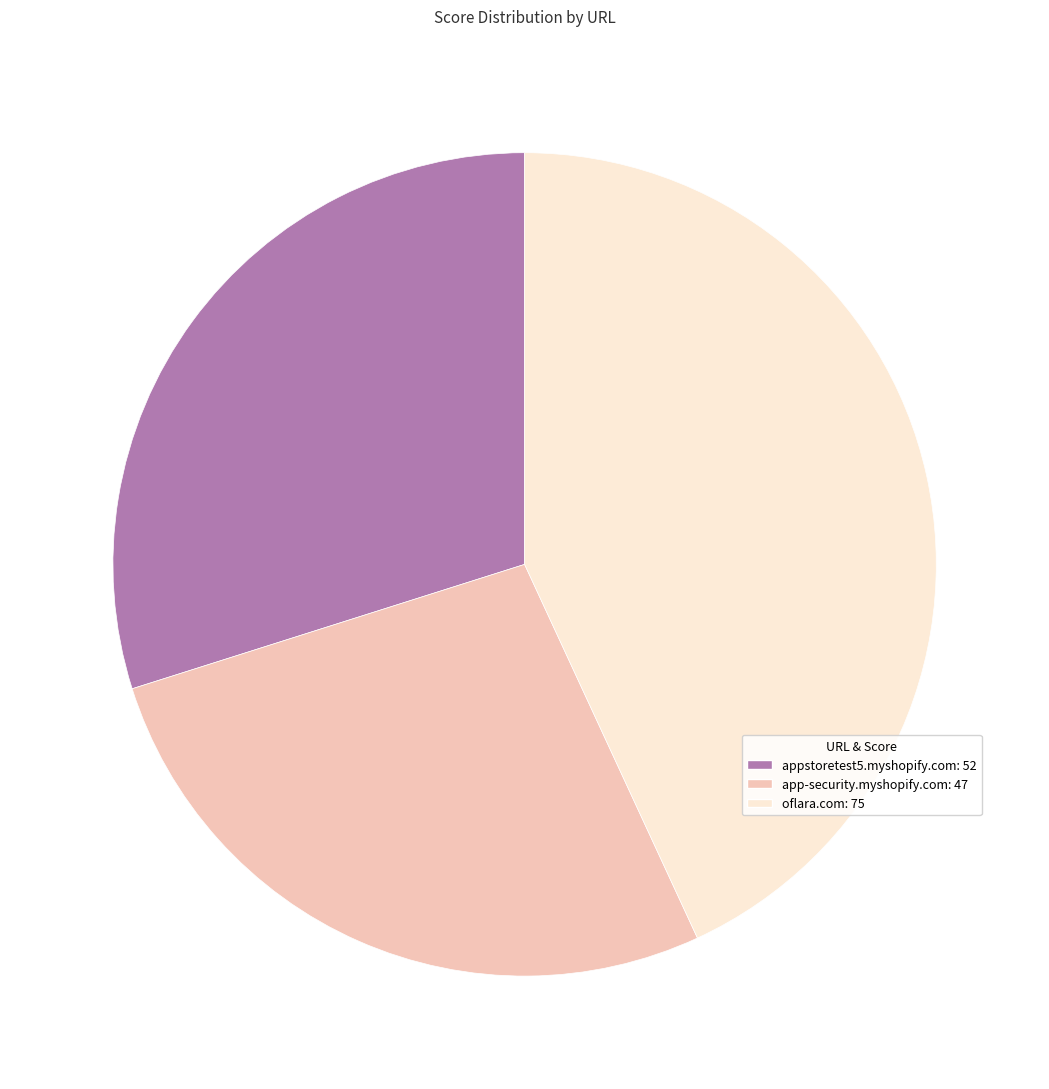

Is it true that oflara.com is 43% of the pie?

True